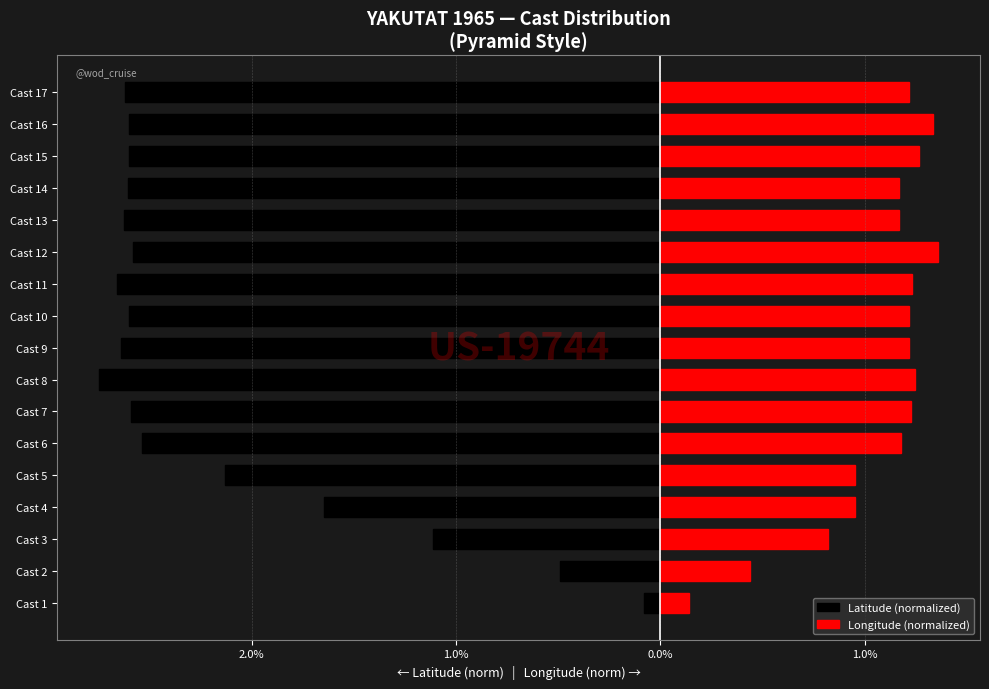

Rank the series at Cast 13 from lowest to highest value.

Latitude (normalized), Longitude (normalized)